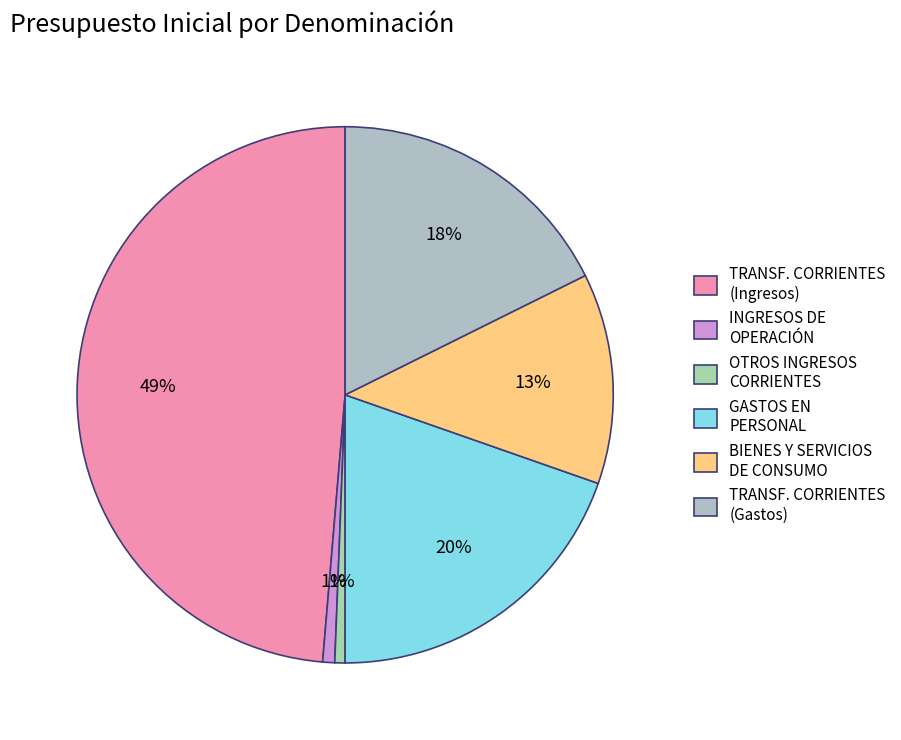

Count the number of slices in the pie.

6